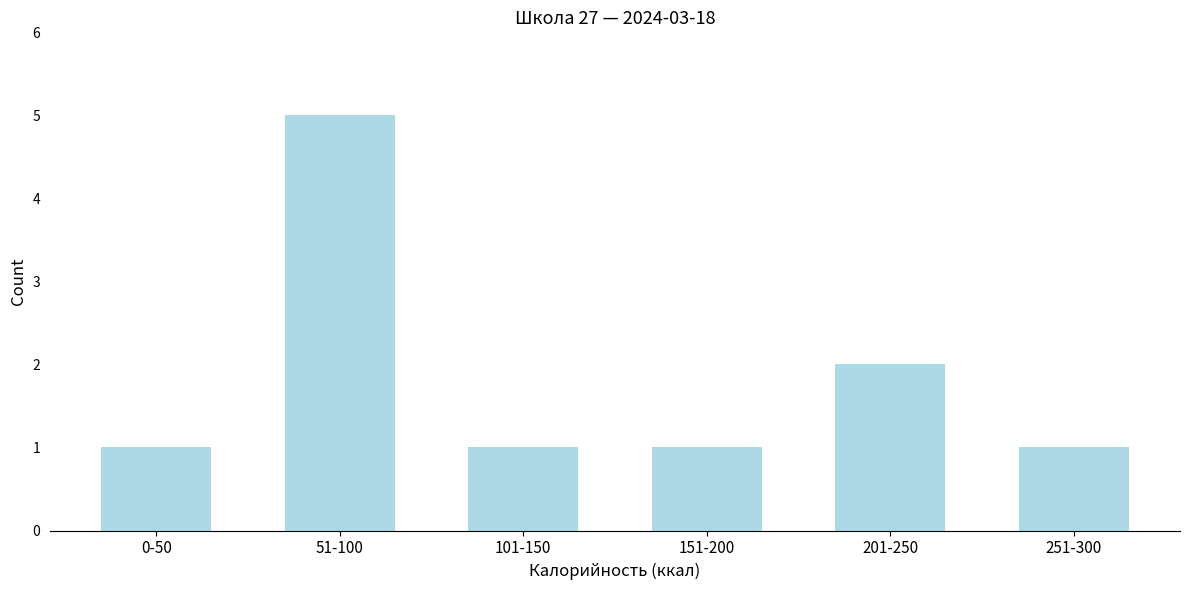

Reading right to left, list all the values displayed in this chart.

251-300=1	201-250=2	151-200=1	101-150=1	51-100=5	0-50=1